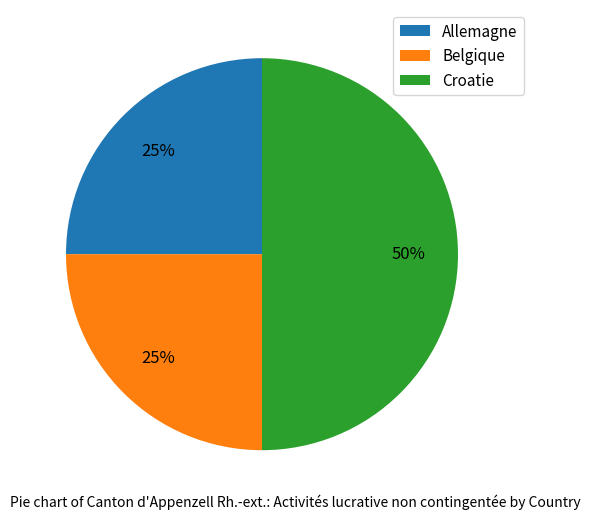

To the nearest percent, what is the combined percentage of Allemagne and Belgique?

50%